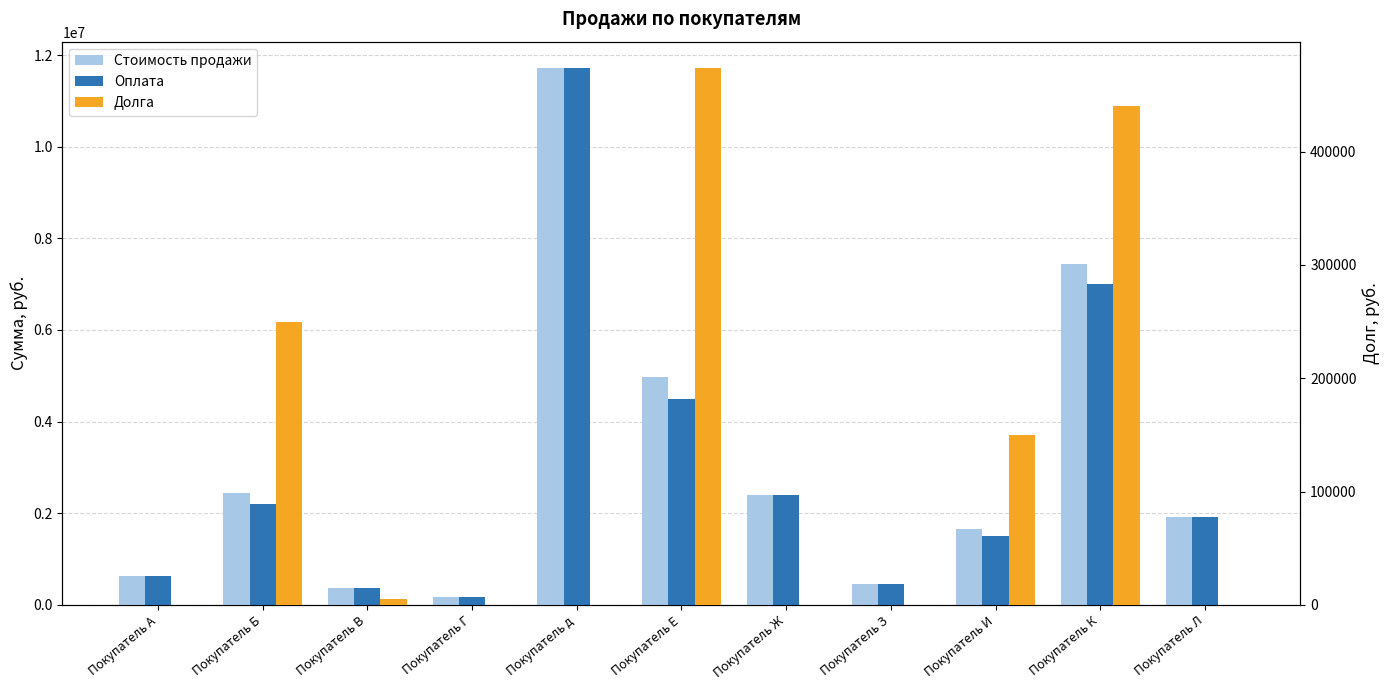

Between Покупатель И and Покупатель Л, which series saw the biggest shift?

Оплата